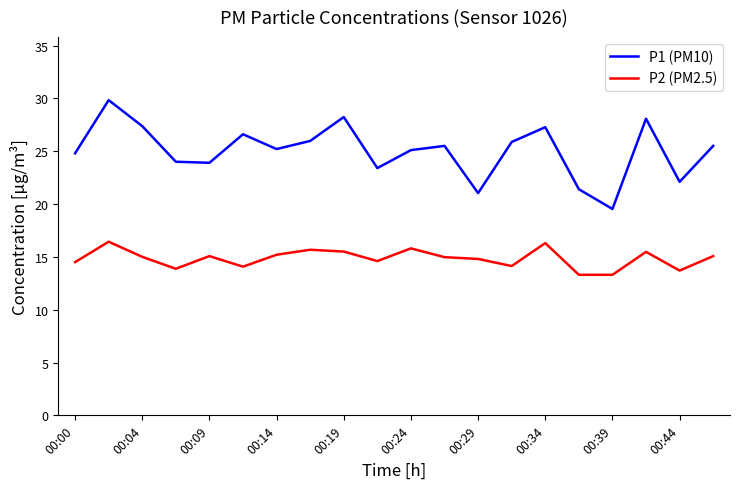

Rank the series by their average value, from lowest to highest.

P2 (PM2.5), P1 (PM10)